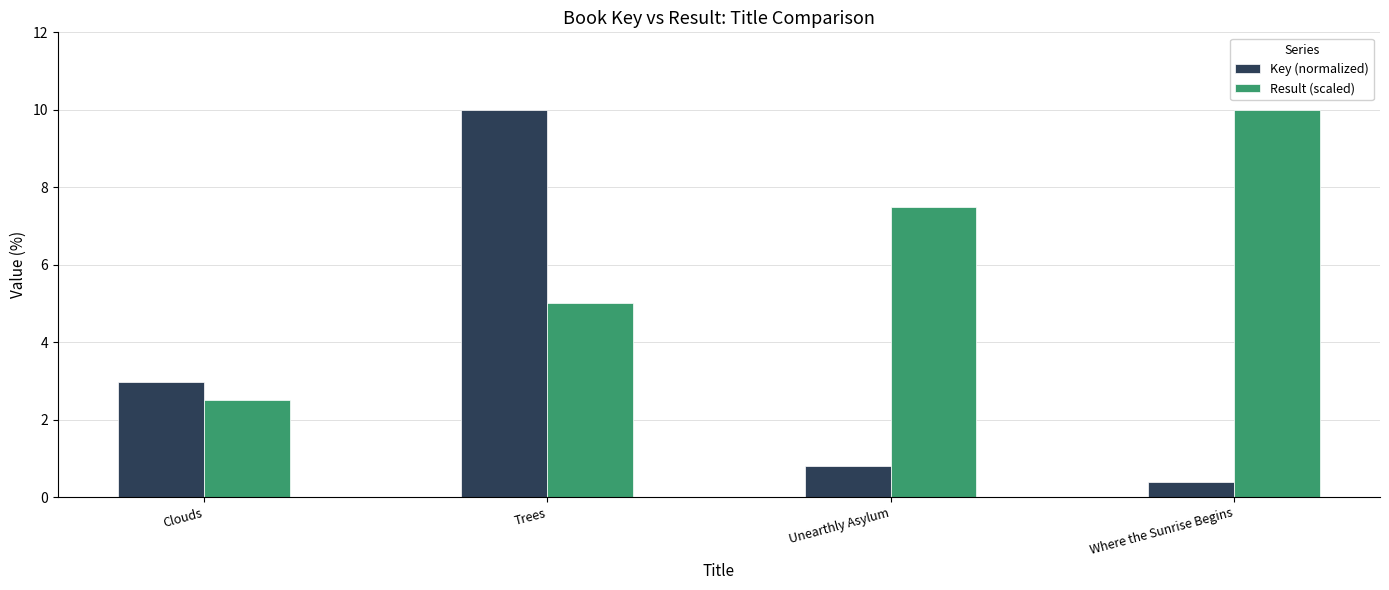

What is the highest value of the Key (normalized) series?

10.0